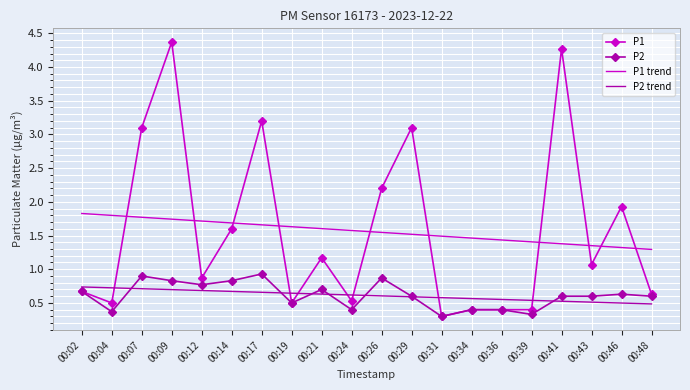

What is the spread (max minus min) of values at 00:02?

1.2